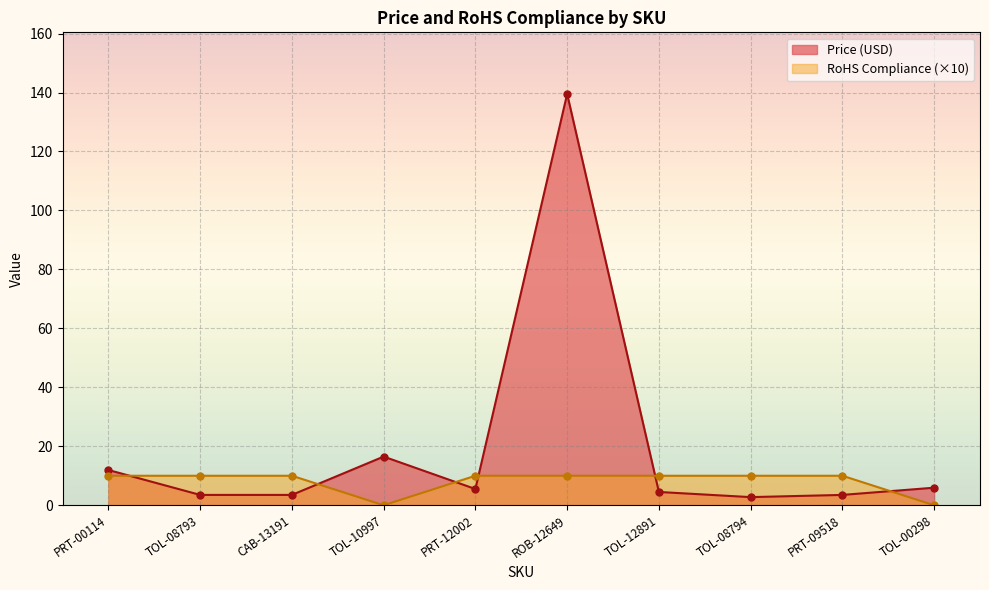

Which series has the largest range (max minus min)?

Price (USD)